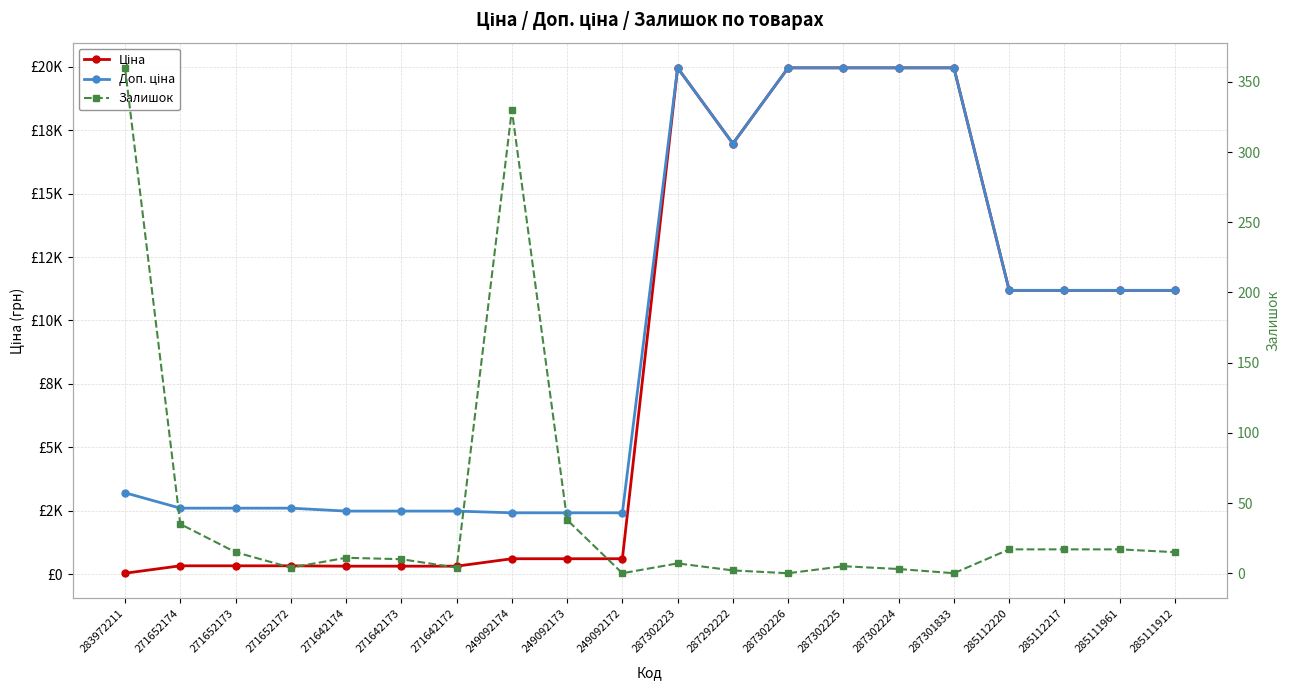

In Доп. ціна, how many points are lower than both neighbors (excluding endpoints)?

1